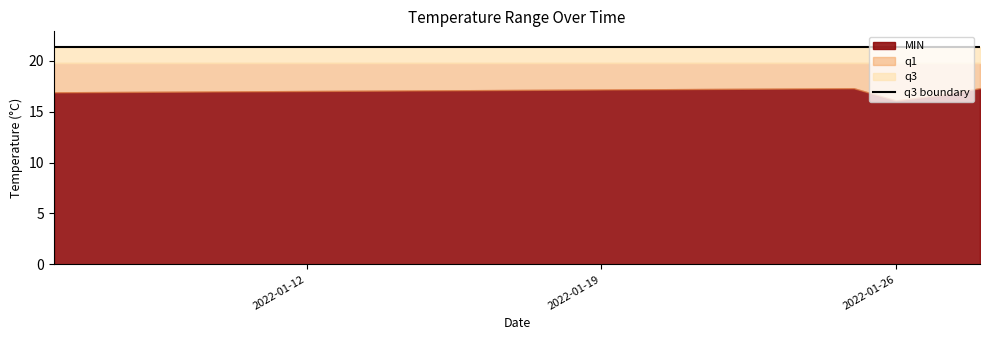

What is the minimum value for q1?

19.8